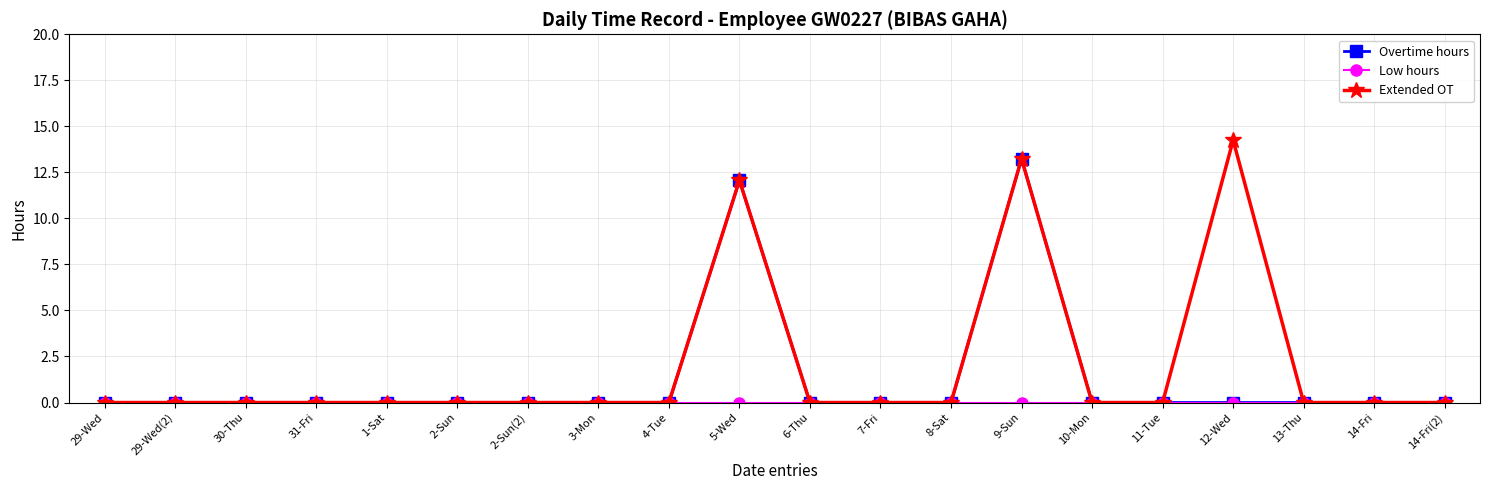

Which category has the highest value across all series?

12-Wed